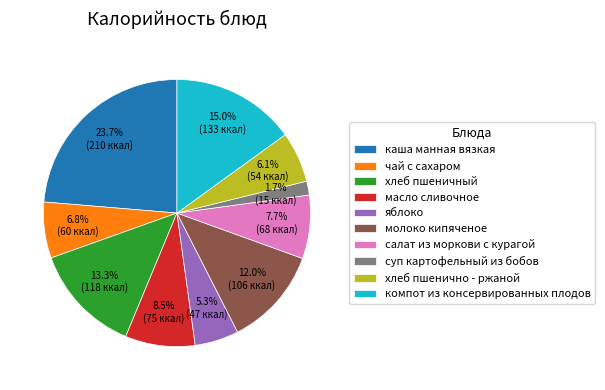

To the nearest percent, what percentage of the pie is каша манная вязкая?

24%